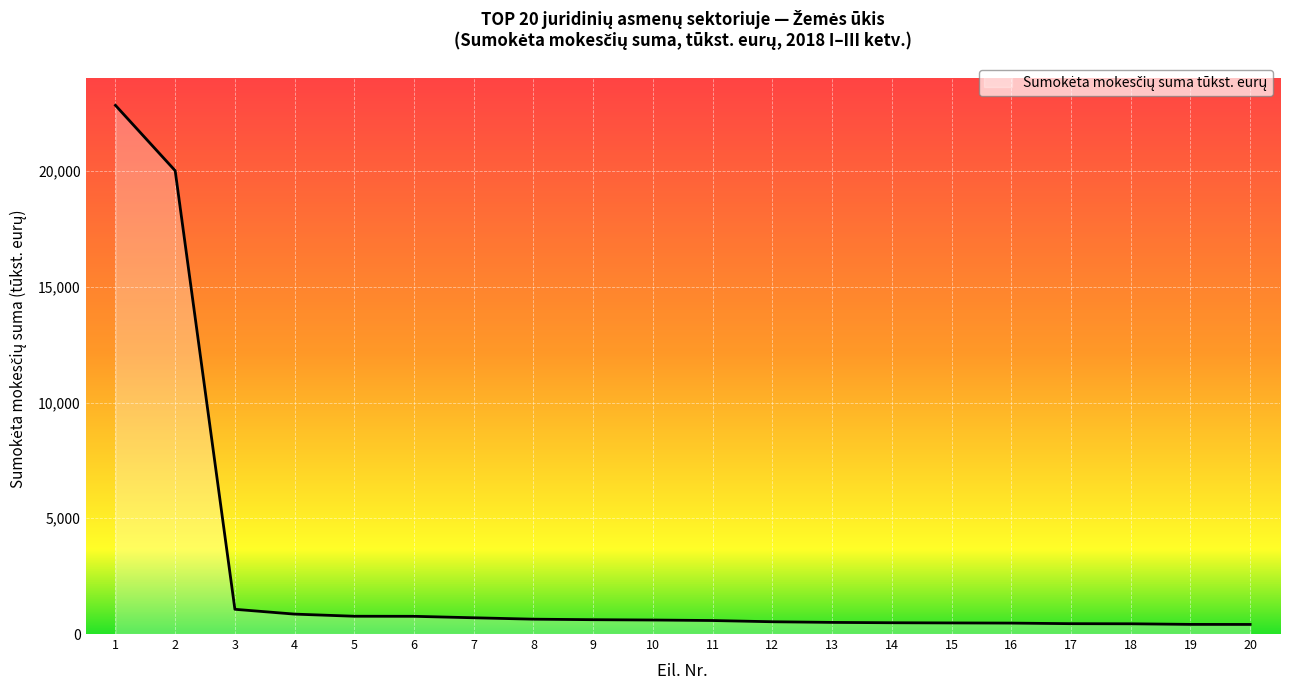

How many distinct data groups are displayed?

1